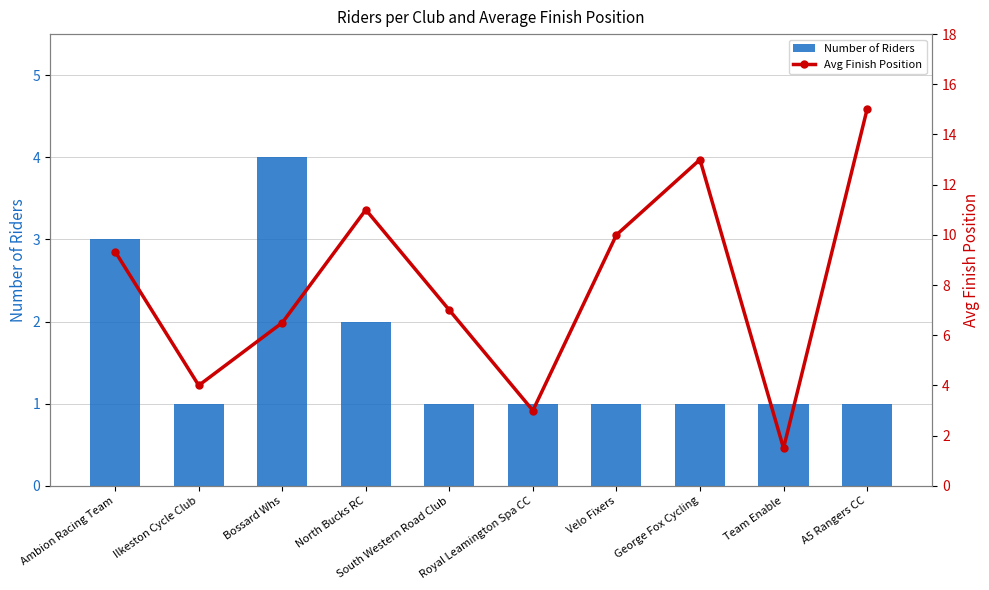

Where does the Avg Finish Position series first go above 9?

Ambion Racing Team